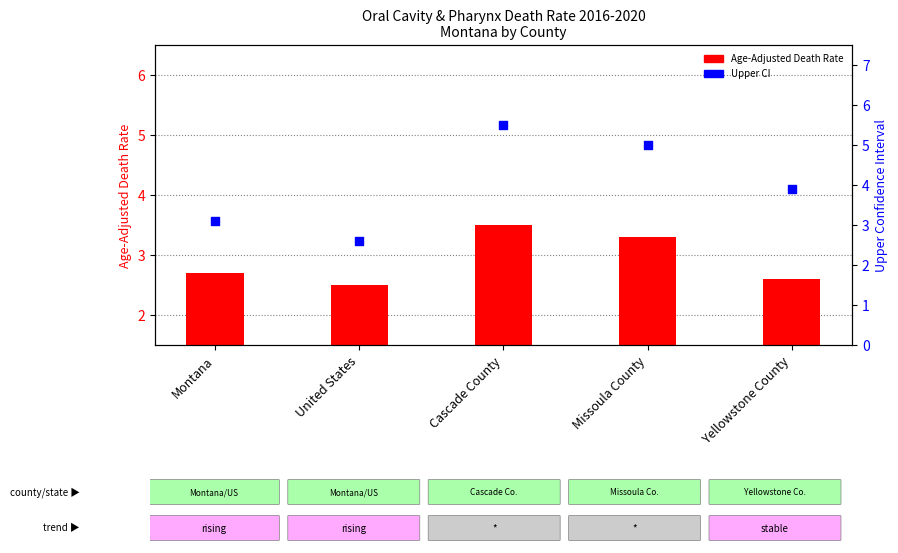

Which series has the largest total across all categories?

Upper CI